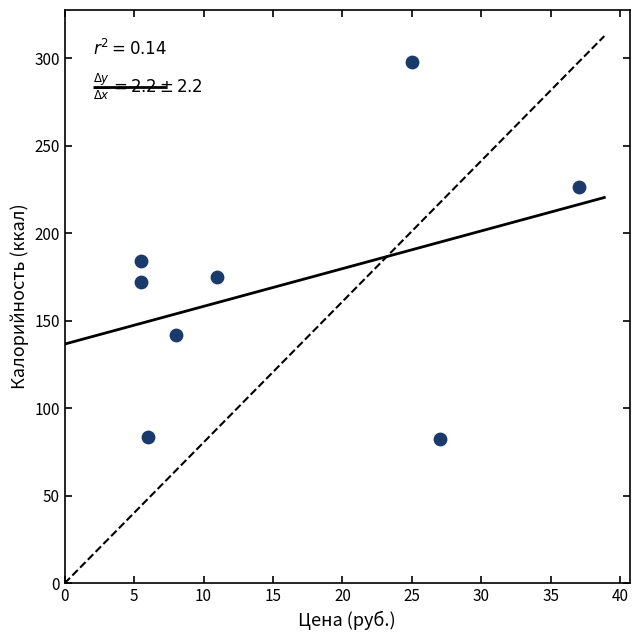

What Y value in the scatter plot is closest to 190?

184.0